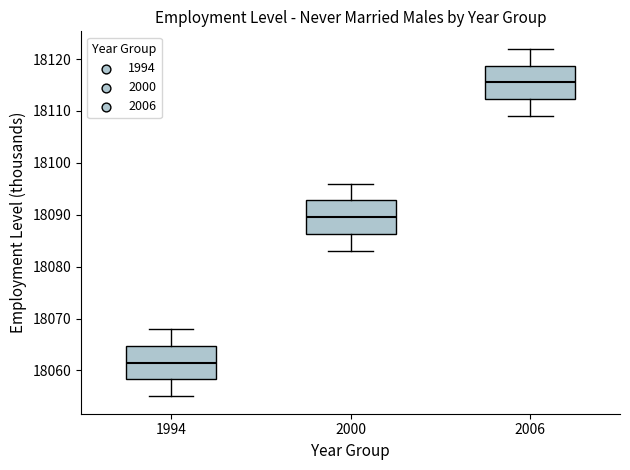

Which box has the highest median line?

2006